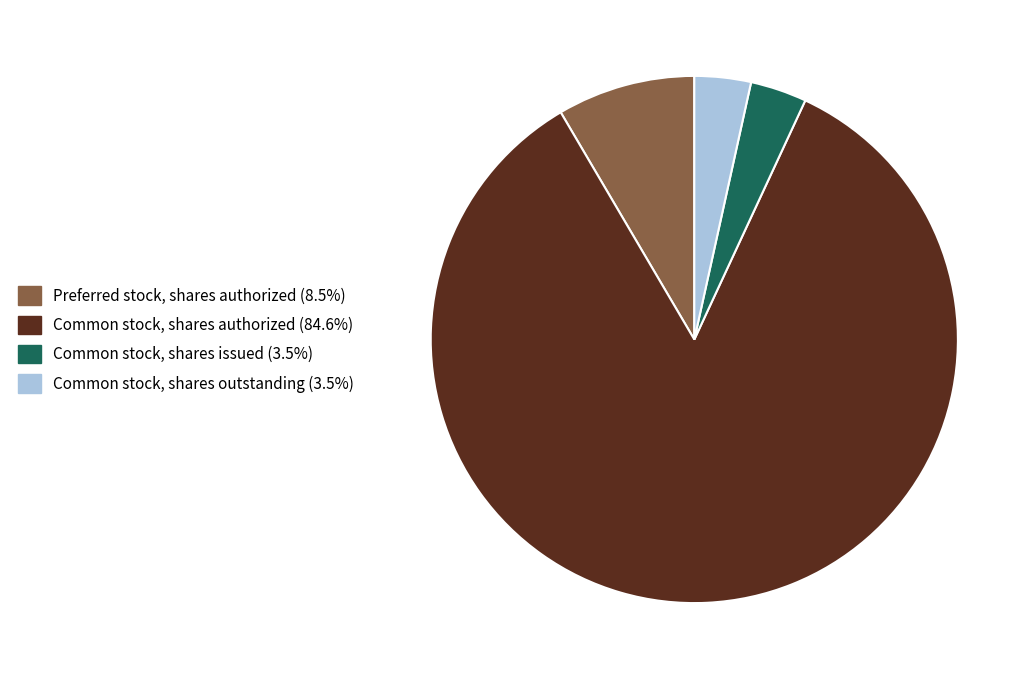

Is there any slice that represents more than half of the pie?

Yes